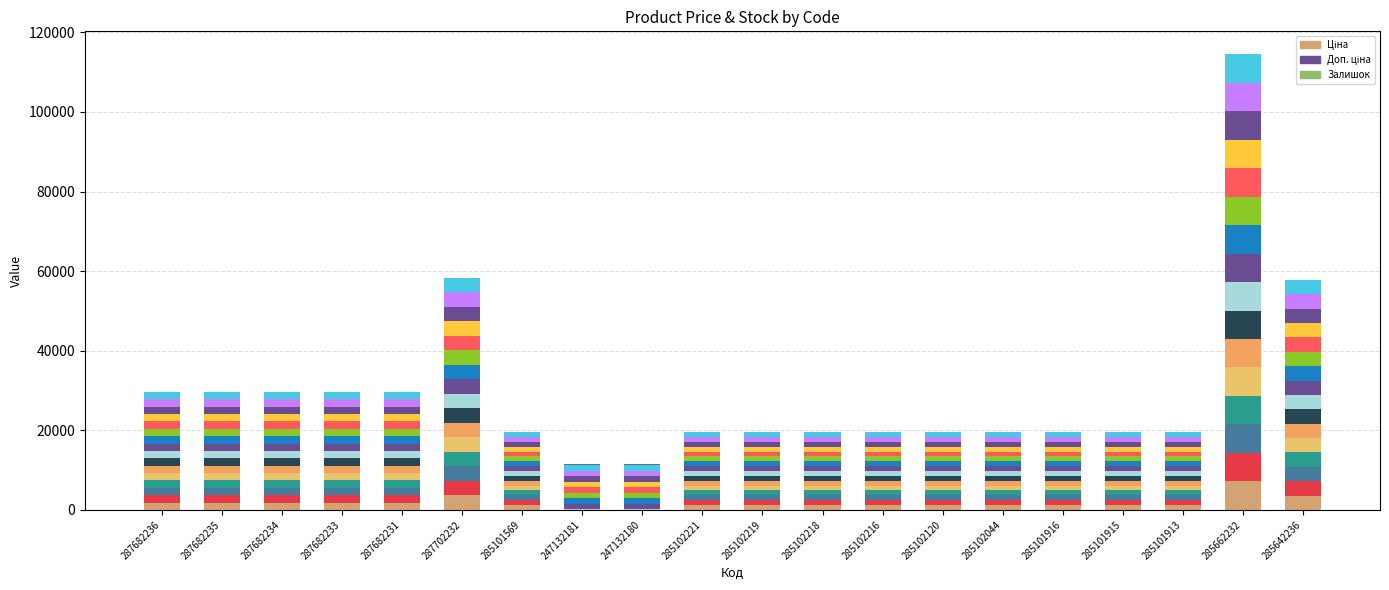

Which series has the largest total across all categories?

Доп. ціна_seg0